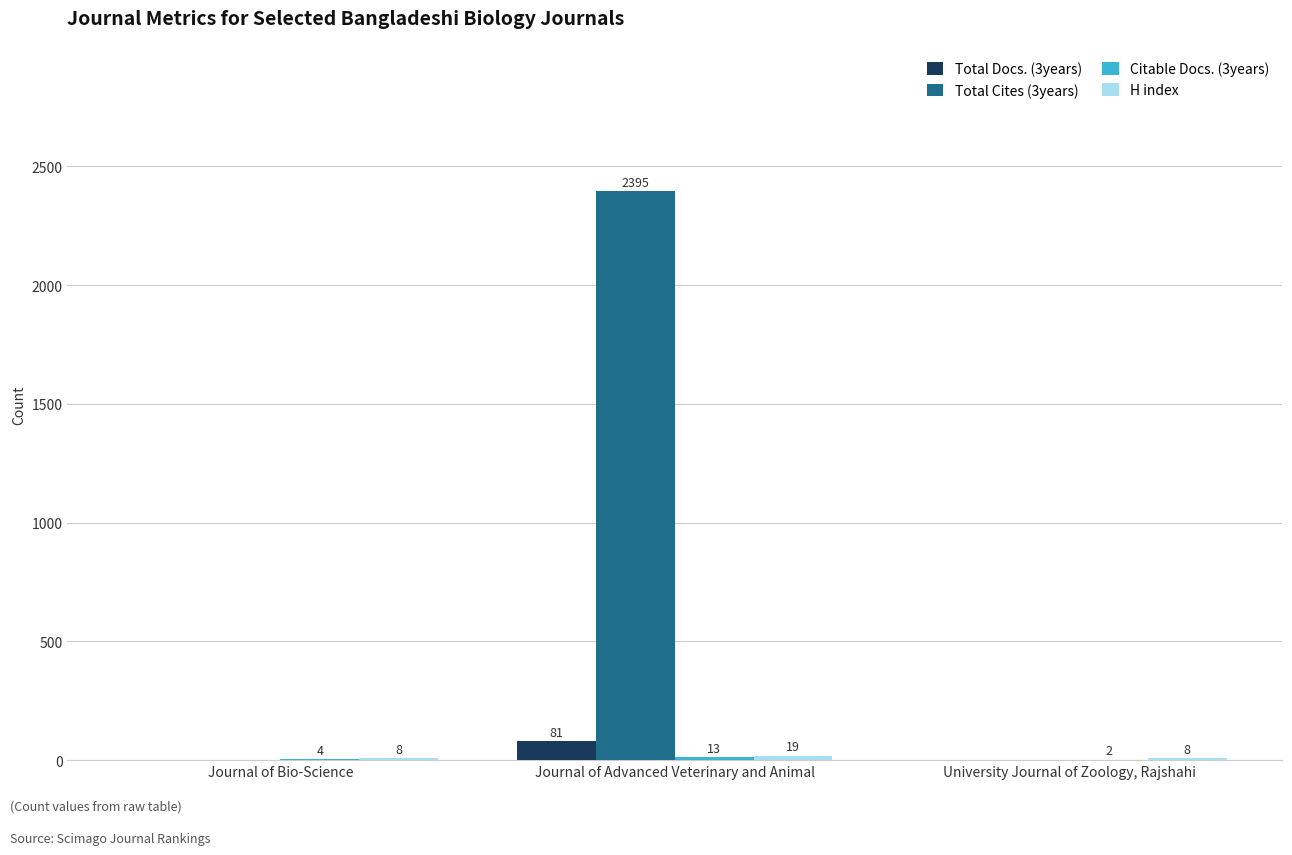

What is the total value across all series at Journal of Advanced Veterinary and Animal?

2508